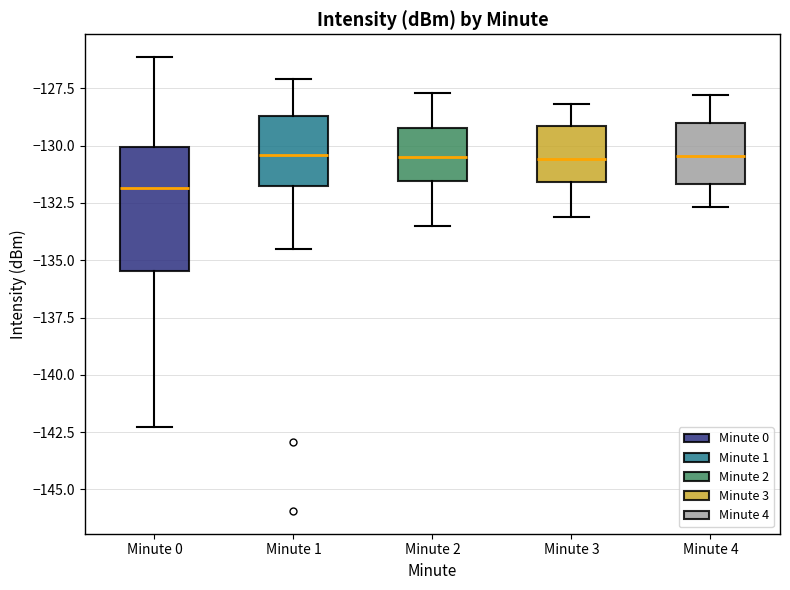

Reading left to right, read every box against the y-axis: the position of its median line, the range the box covers, and the ends of its whiskers. The values are not printed on the chart, so give them approximately, as read against the axis.

Minute 0: median -132.0, box -135.5 to -130.0, whiskers -142.5 to -126.0
Minute 1: median -130.5, box -132.0 to -128.5, whiskers -134.5 to -127.0
Minute 2: median -130.5, box -131.5 to -129.0, whiskers -133.5 to -127.5
Minute 3: median -130.5, box -131.5 to -129.0, whiskers -133.0 to -128.0
Minute 4: median -130.5, box -131.5 to -129.0, whiskers -132.5 to -128.0